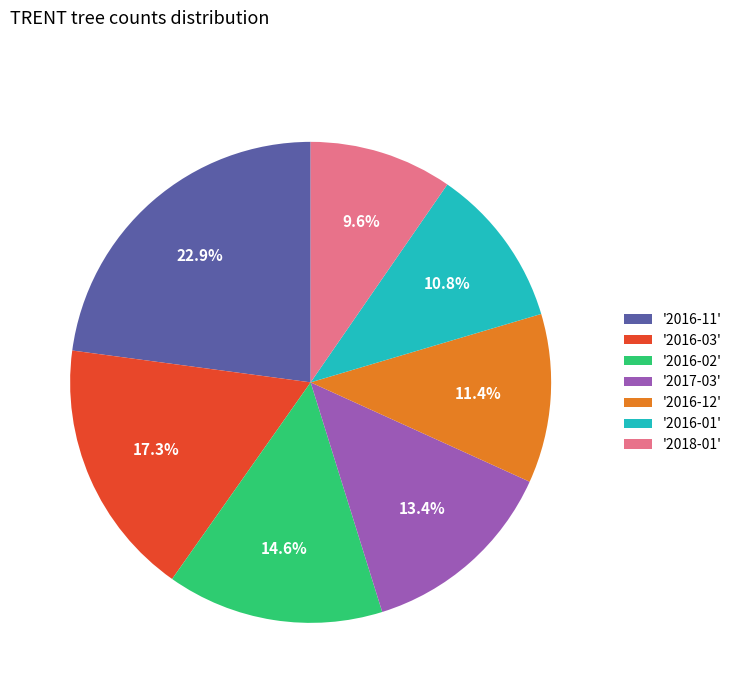

Approximately how many times larger is the value at '2016-03' compared to '2018-01'?

1.8